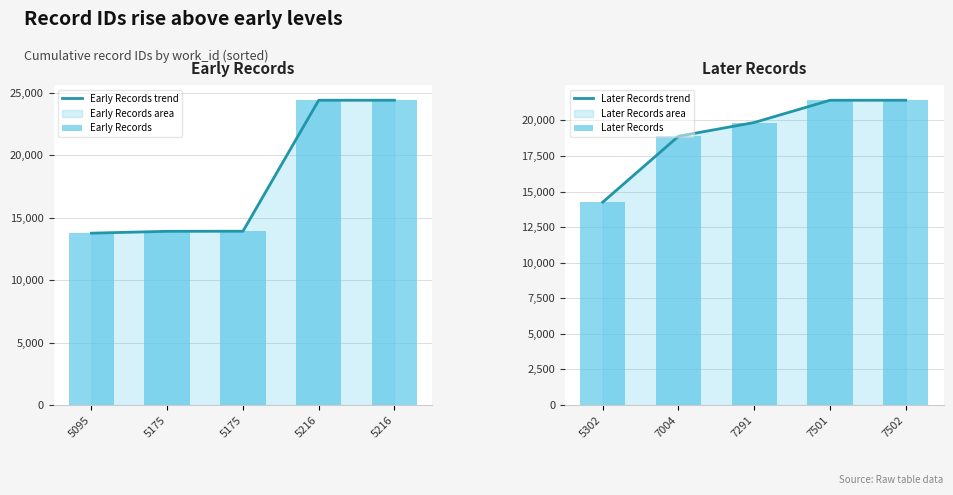

At which label does Later Records trend reach its minimum?

5302